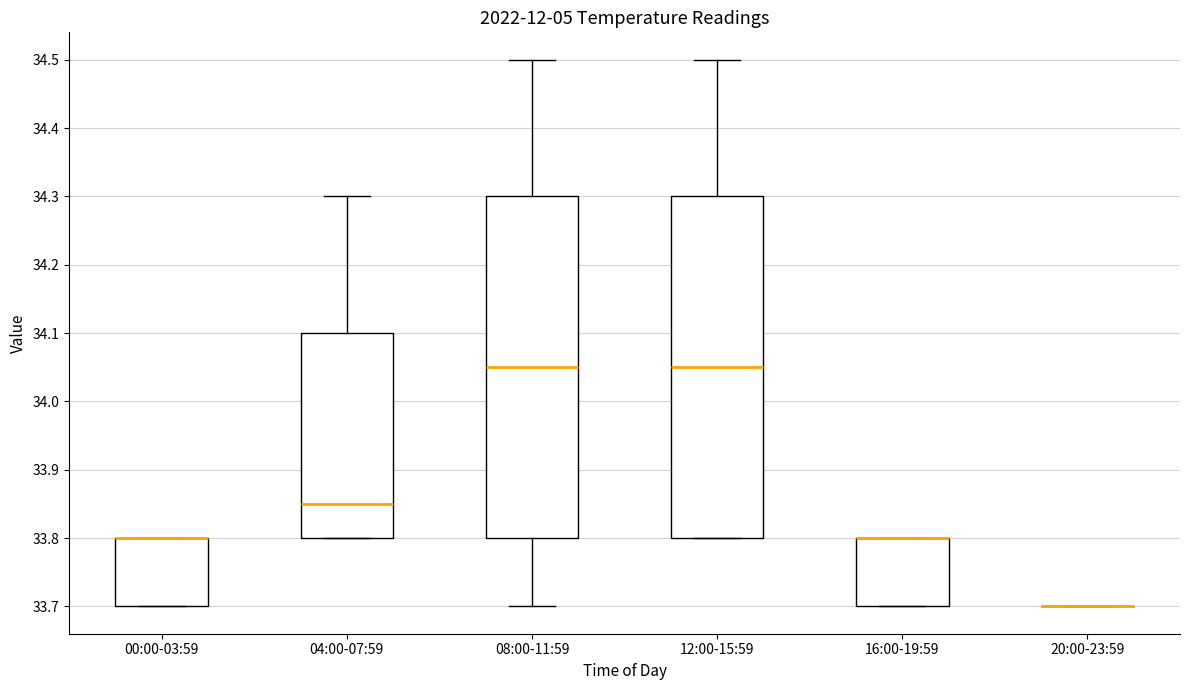

Reading left to right, transcribe this box plot: for each box, give where its median line is, the range the box spans, and where its two whiskers end, as read against the y-axis. The values are not printed on the chart, so give them approximately, as read against the axis.

00:00-03:59: median 33.80 (drawn on the box's upper edge), box 33.70 to 33.80, whiskers 33.70 to 33.80
04:00-07:59: median 33.85, box 33.80 to 34.10, whiskers 33.80 to 34.30
08:00-11:59: median 34.05, box 33.80 to 34.30, whiskers 33.70 to 34.50
12:00-15:59: median 34.05, box 33.80 to 34.30, whiskers 33.80 to 34.50
16:00-19:59: median 33.80 (drawn on the box's upper edge), box 33.70 to 33.80, whiskers 33.70 to 33.80
20:00-23:59: box collapsed to a line at 33.70, whiskers 33.70 to 33.70